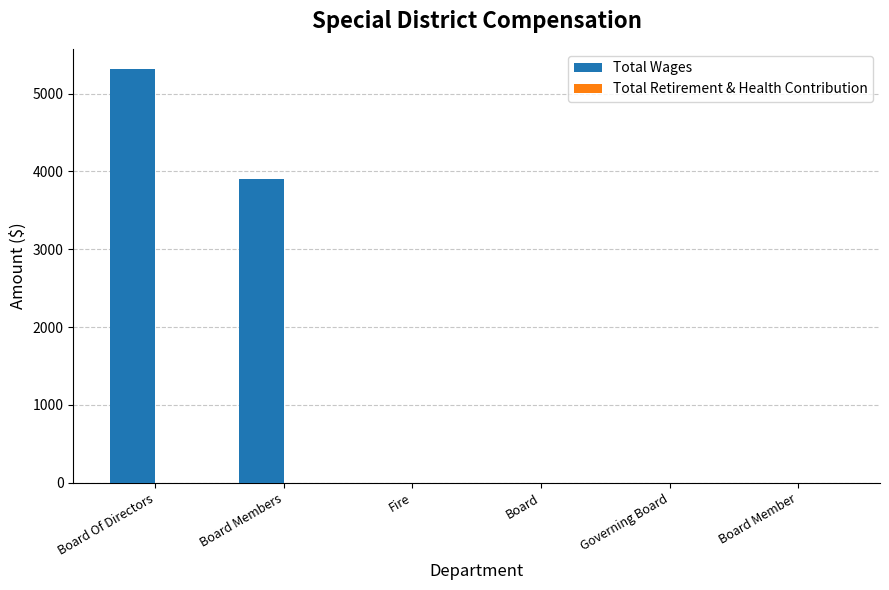

Where is the data nearest to the value 2654?

Board Members